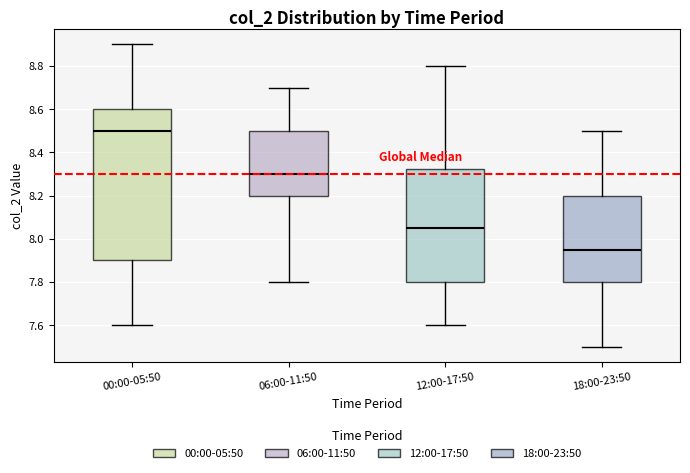

Where does the lower whisker of the box for 18:00-23:50 end on the y-axis? The values are not printed on the chart, so give them approximately, as read against the axis.

7.50